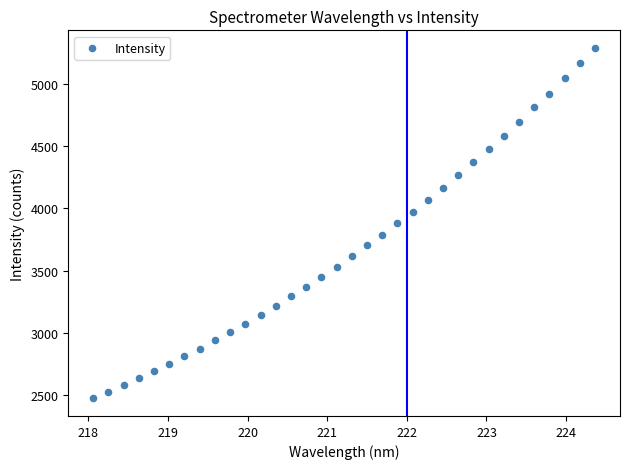

What is the range of X values (max minus min)?

6.3